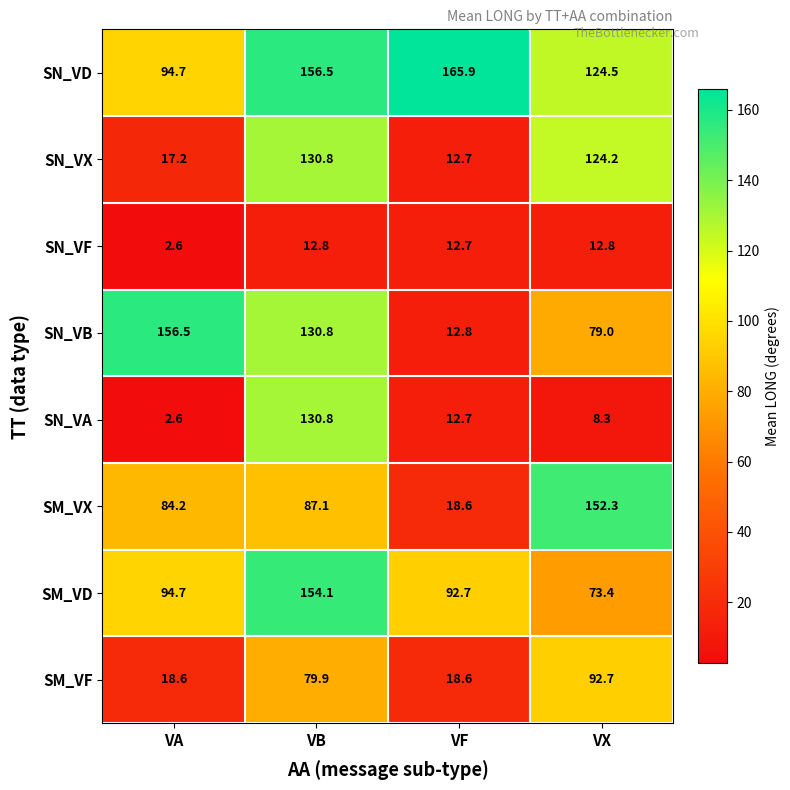

What is the sum of all SM_VF values?

209.8